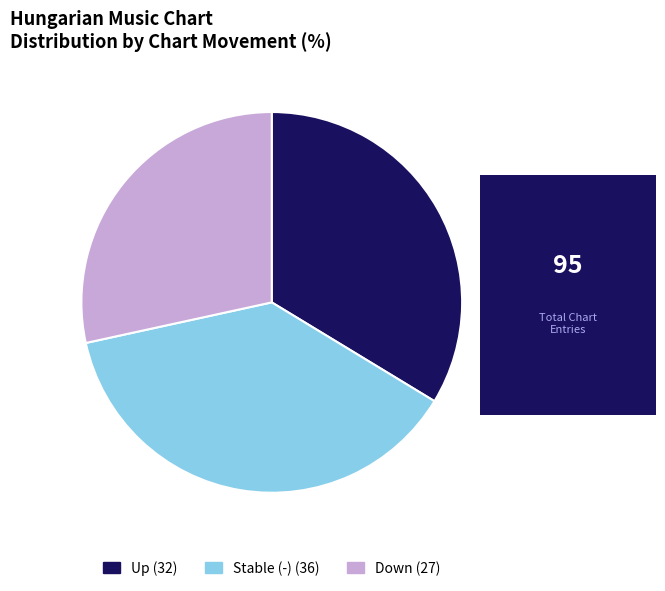

Is there a majority slice in this chart?

No